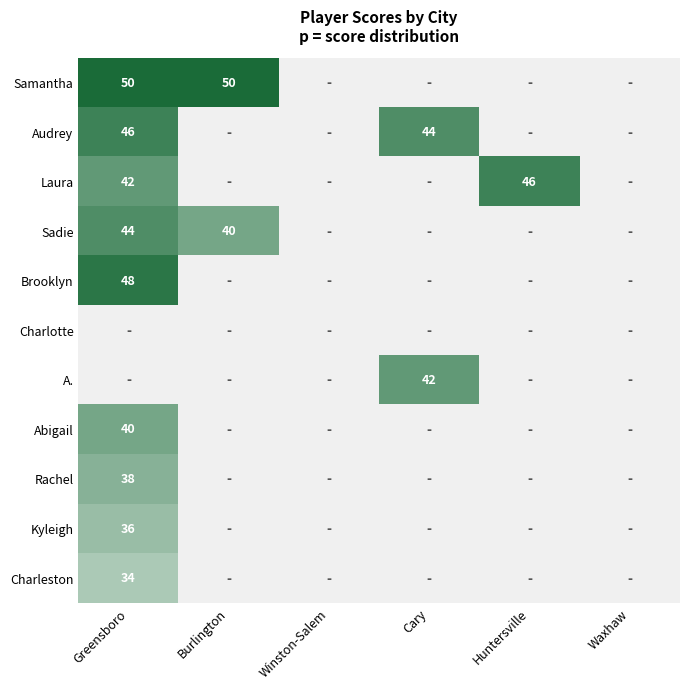

Which label corresponds to the smallest value in the chart?

Greensboro